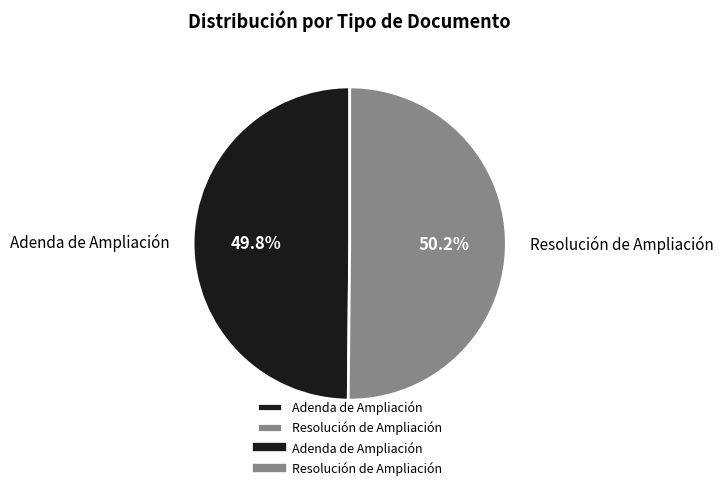

To the nearest percent, what percentage of the pie is Adenda de Ampliación?

50%